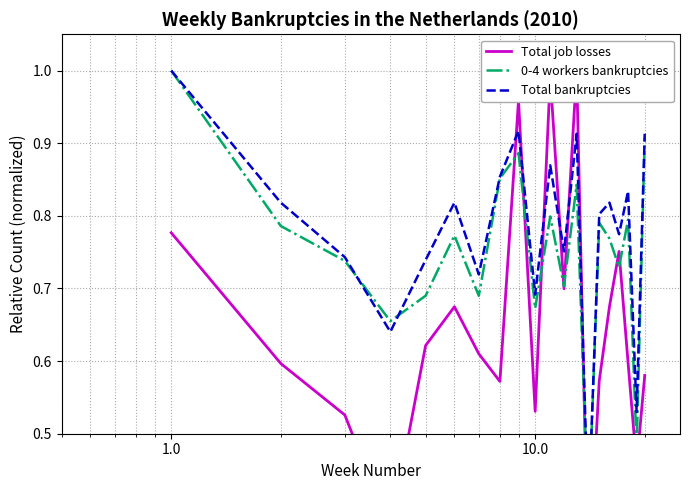

How many series are shown in this chart?

3